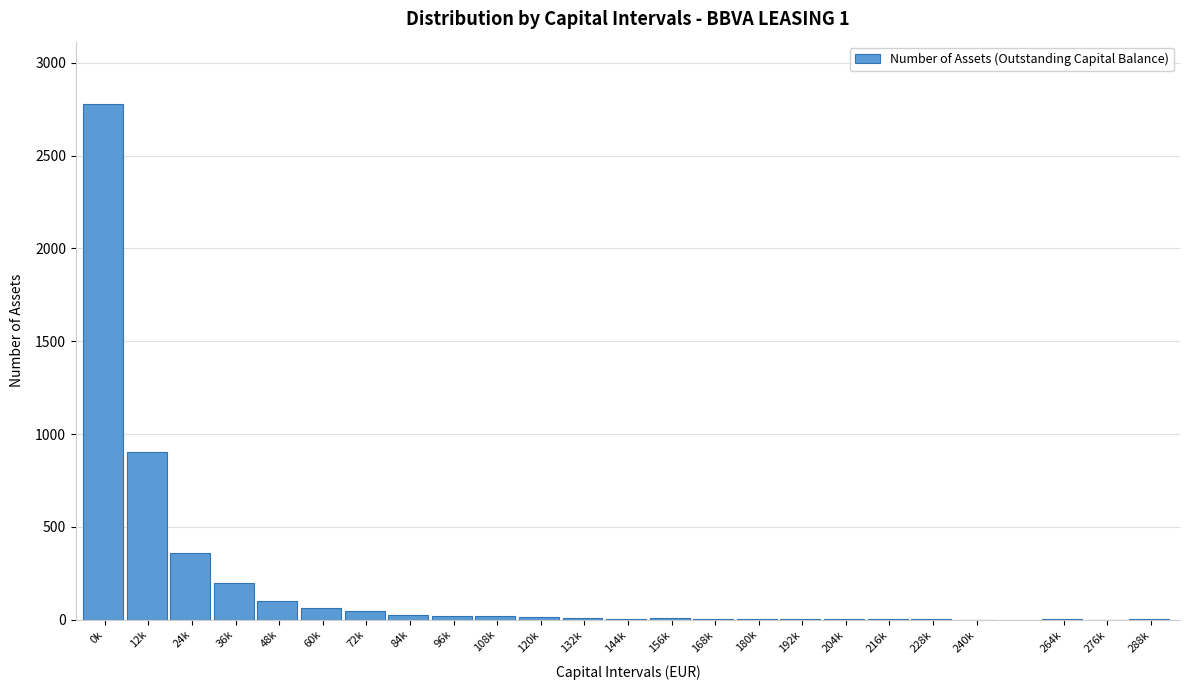

What is the sum of all values?

4589